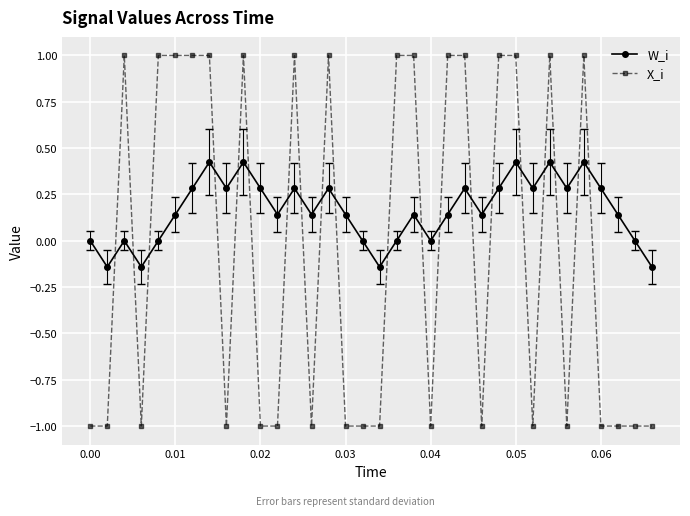

How many series are shown in this chart?

2